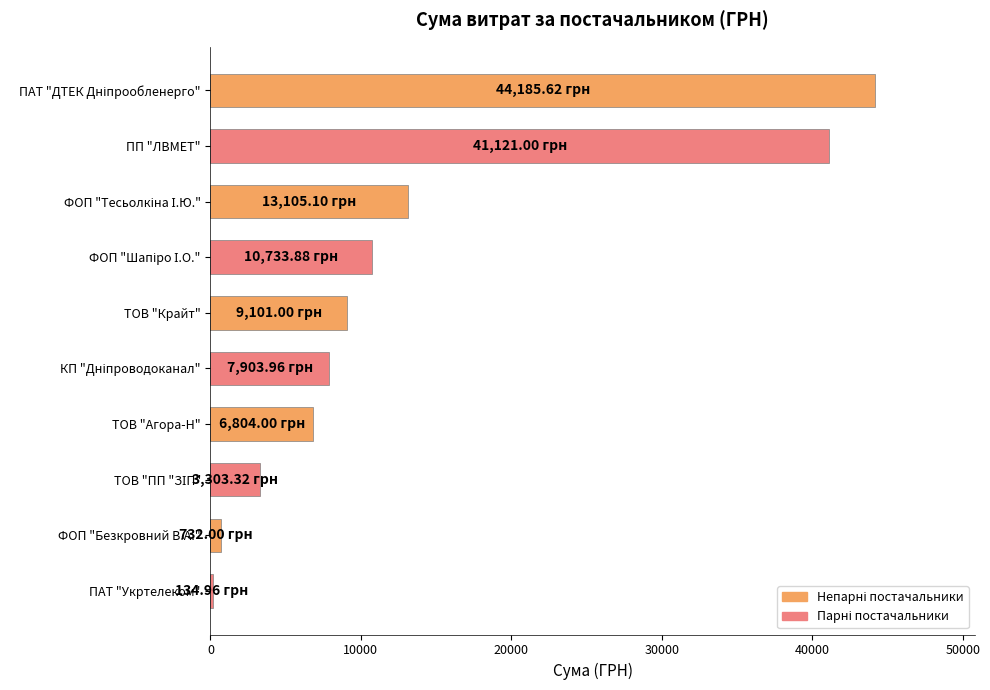

What is the sum of all values?

137124.8